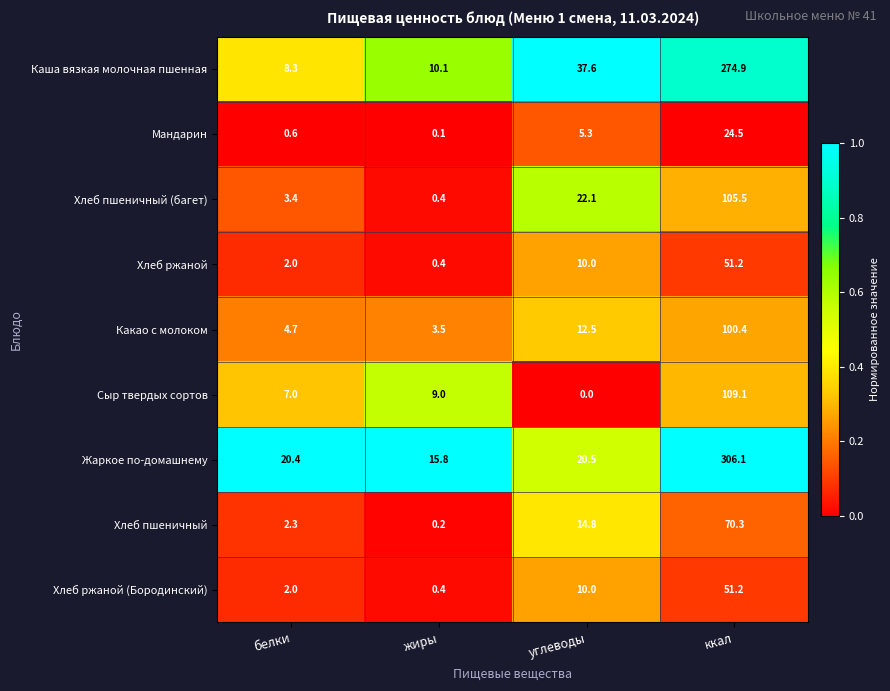

At which label is Хлеб ржаной closest to 25?

углеводы